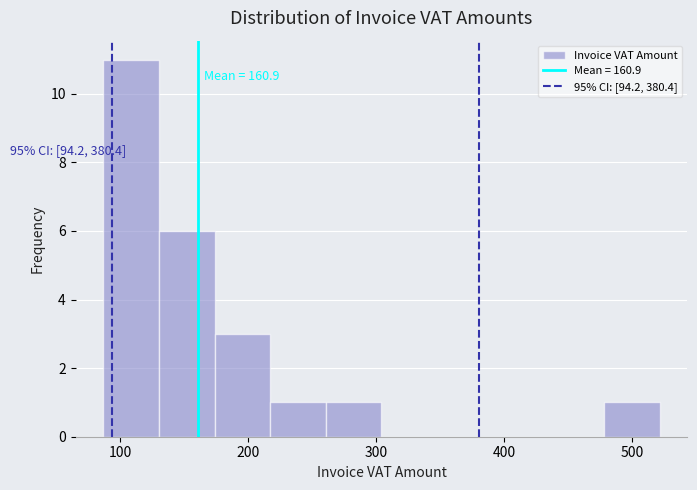

Which range on the x-axis has the tallest bar?

90 to 130